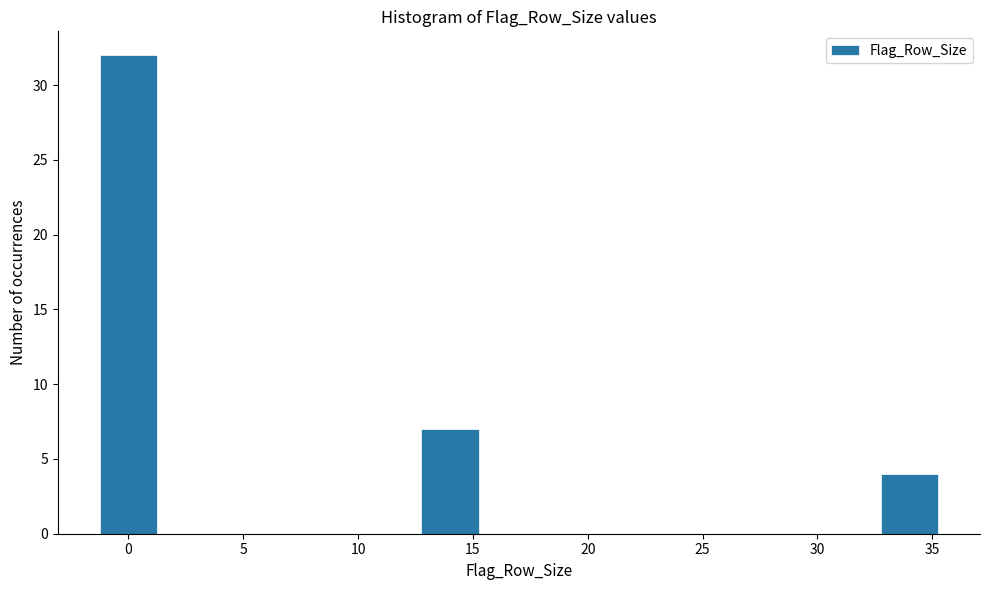

Reading left to right, list all the values displayed in this chart.

0=32	15=7	35=4